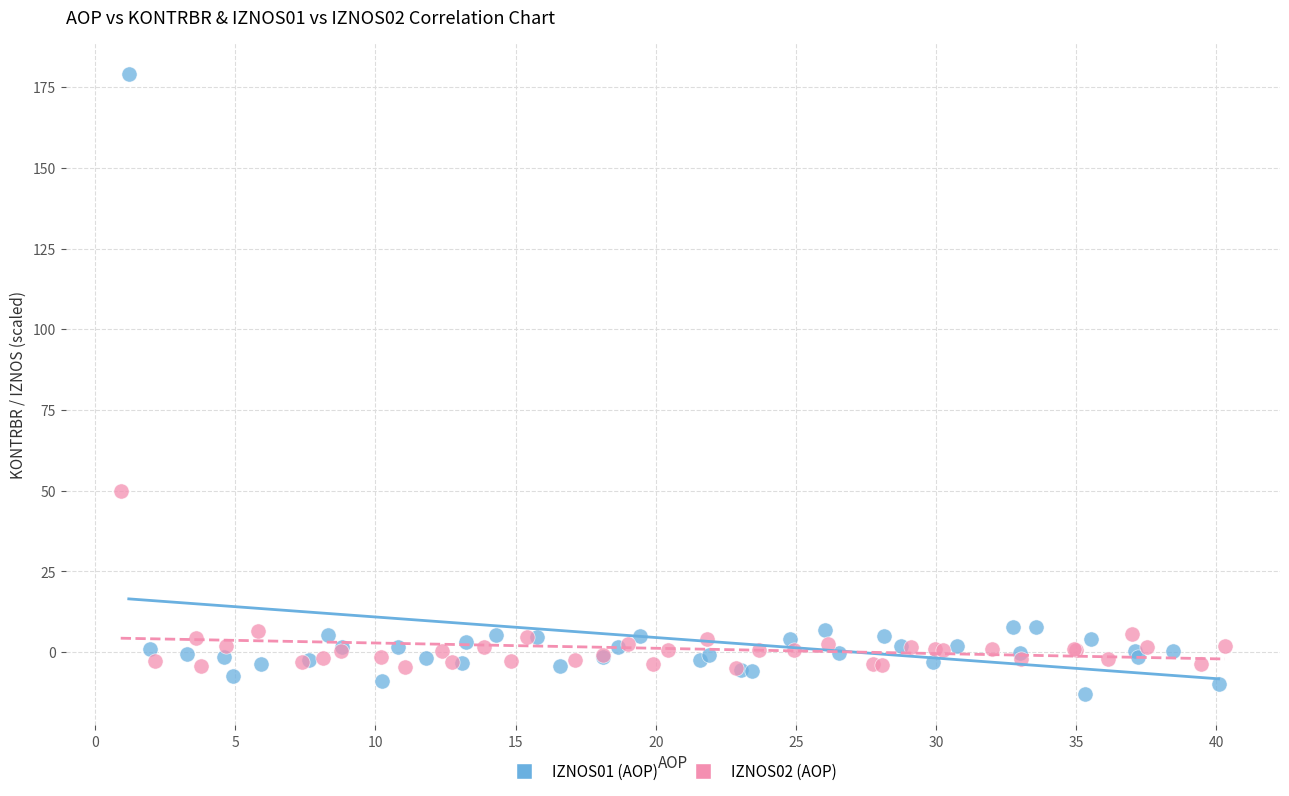

Which series reaches the maximum Y coordinate?

IZNOS01 (AOP)